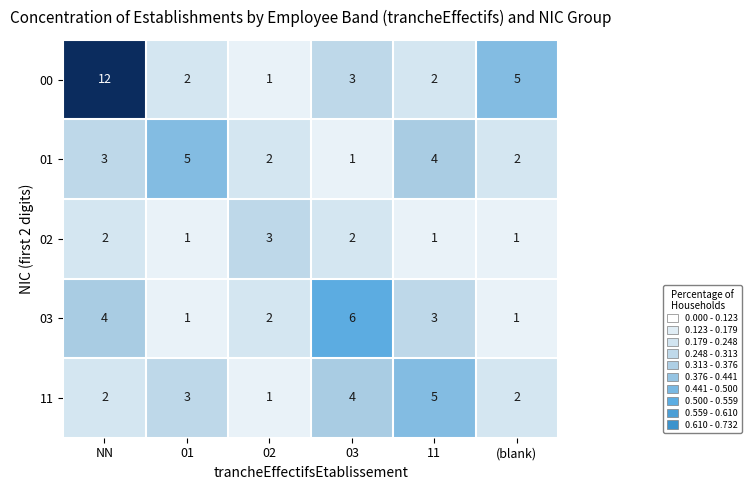

Which series has the largest total across all categories?

00